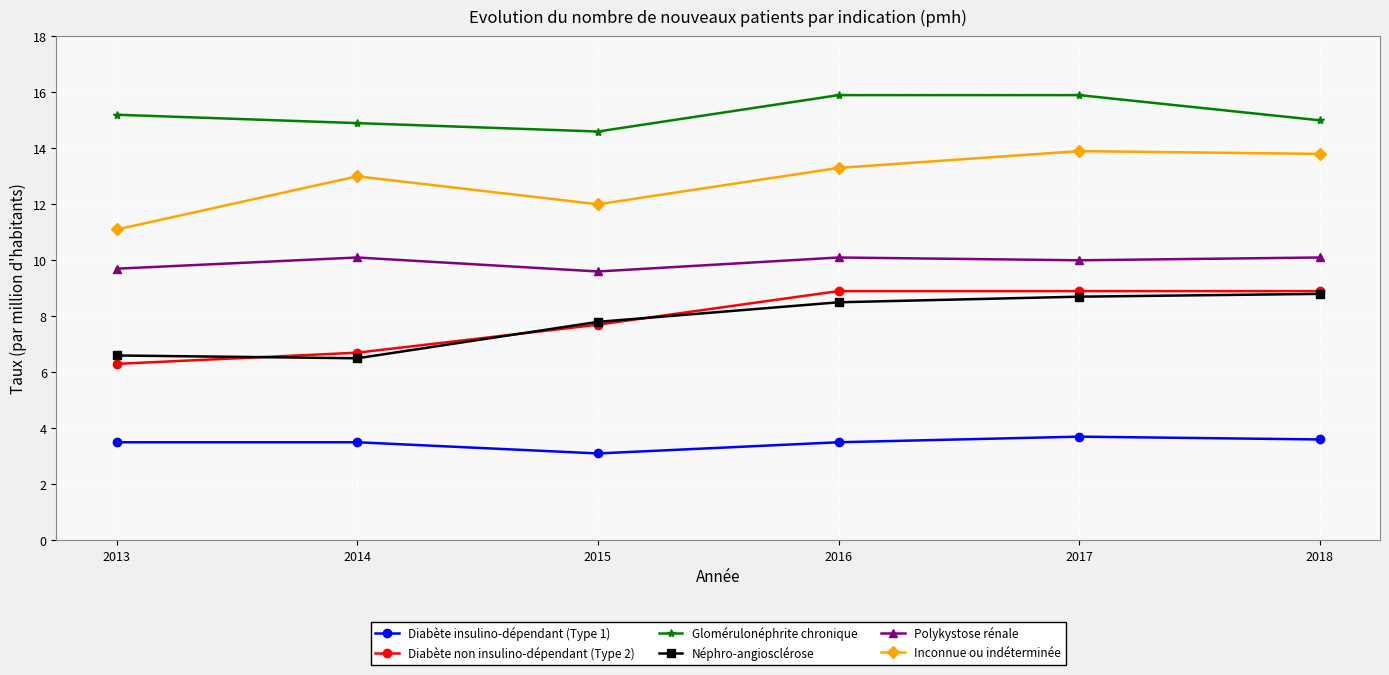

Which series has the largest total across all categories?

Glomérulonéphrite chronique